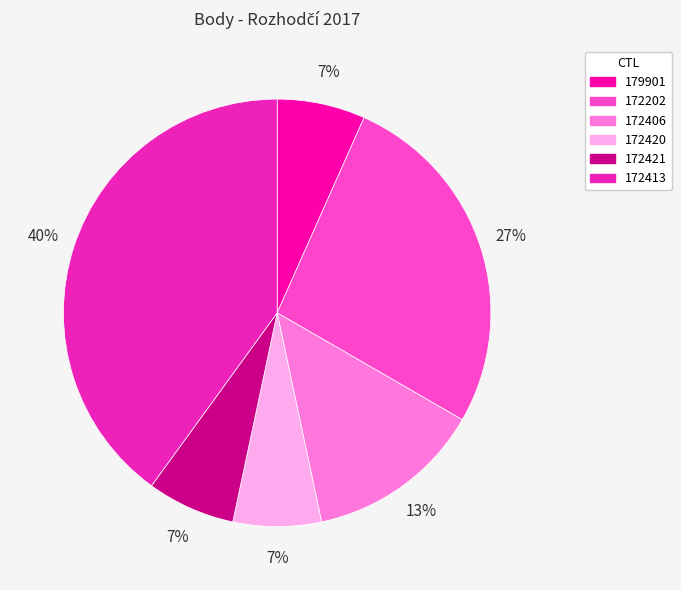

True or false: 179901 accounts for 13% of the total.

False